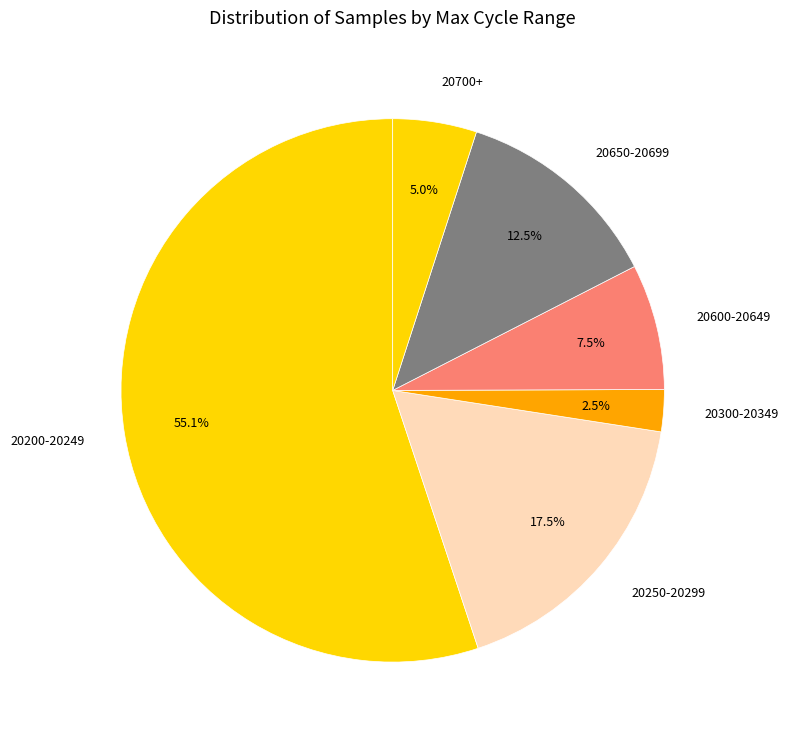

Is there a majority slice in this chart?

Yes